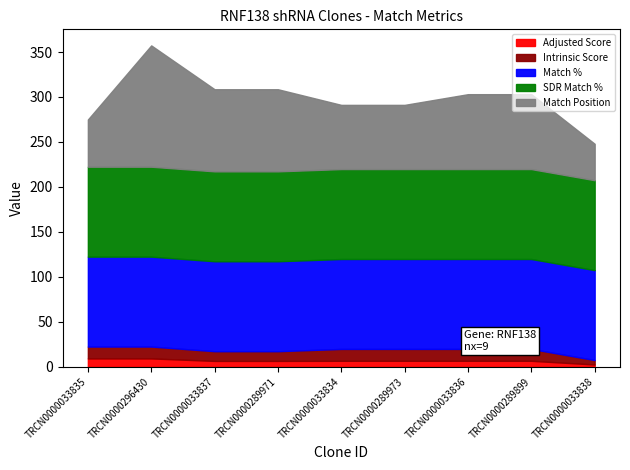

How many lines are shown in the chart?

5